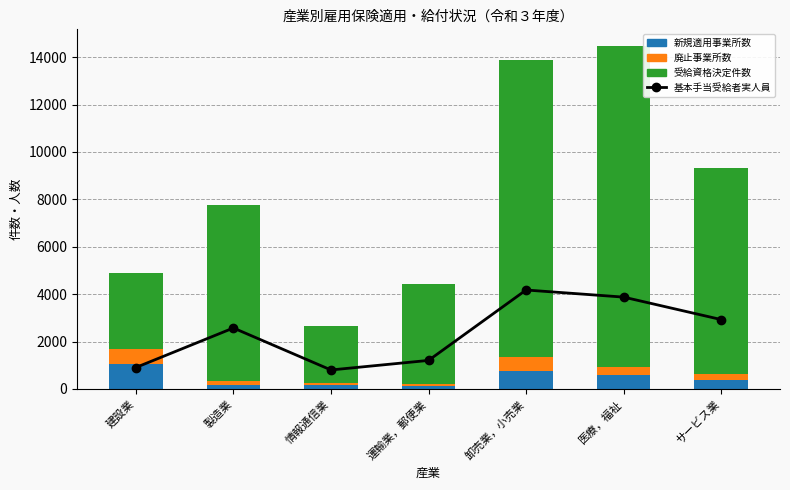

Which has a higher value, 卸売業，小売業 or 製造業?

卸売業，小売業